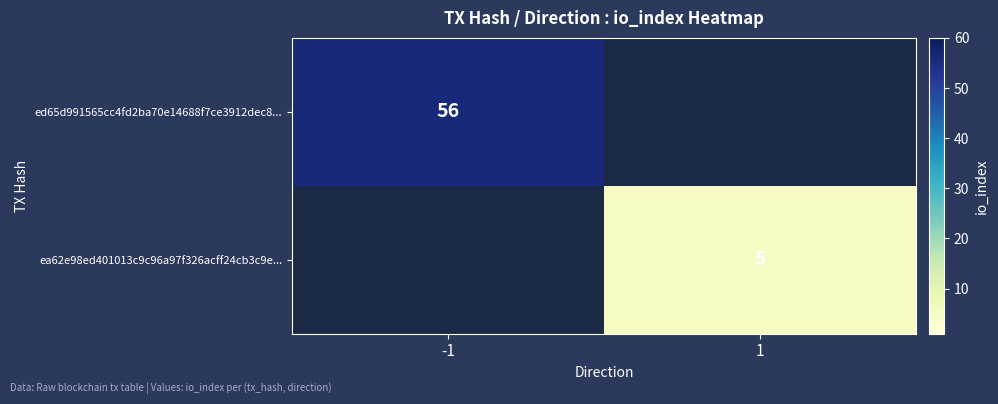

The value of ea62e98ed401013c9c96a97f326acff24cb3c9e... at 1 is 5. True or false?

True